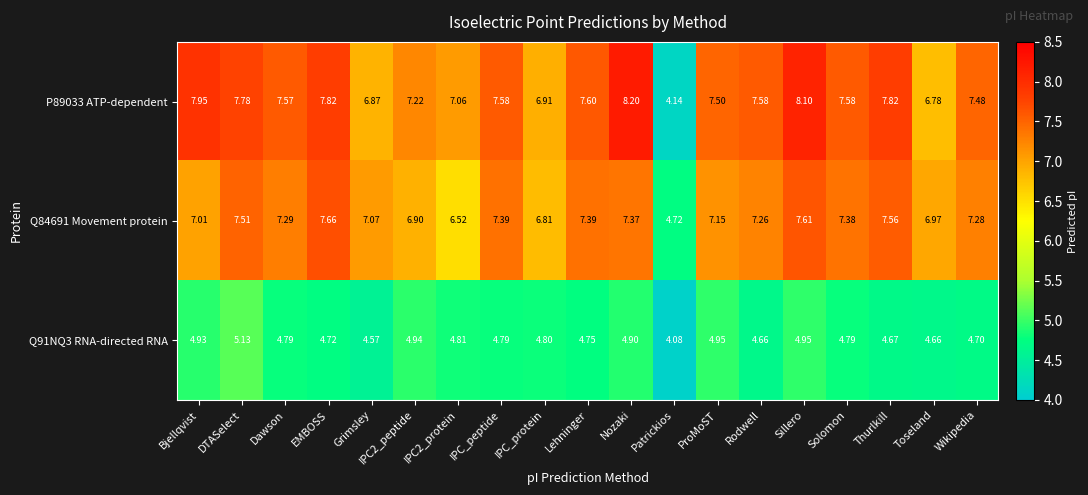

At which label is Q91NQ3 RNA-directed RNA closest to 4?

Patrickios